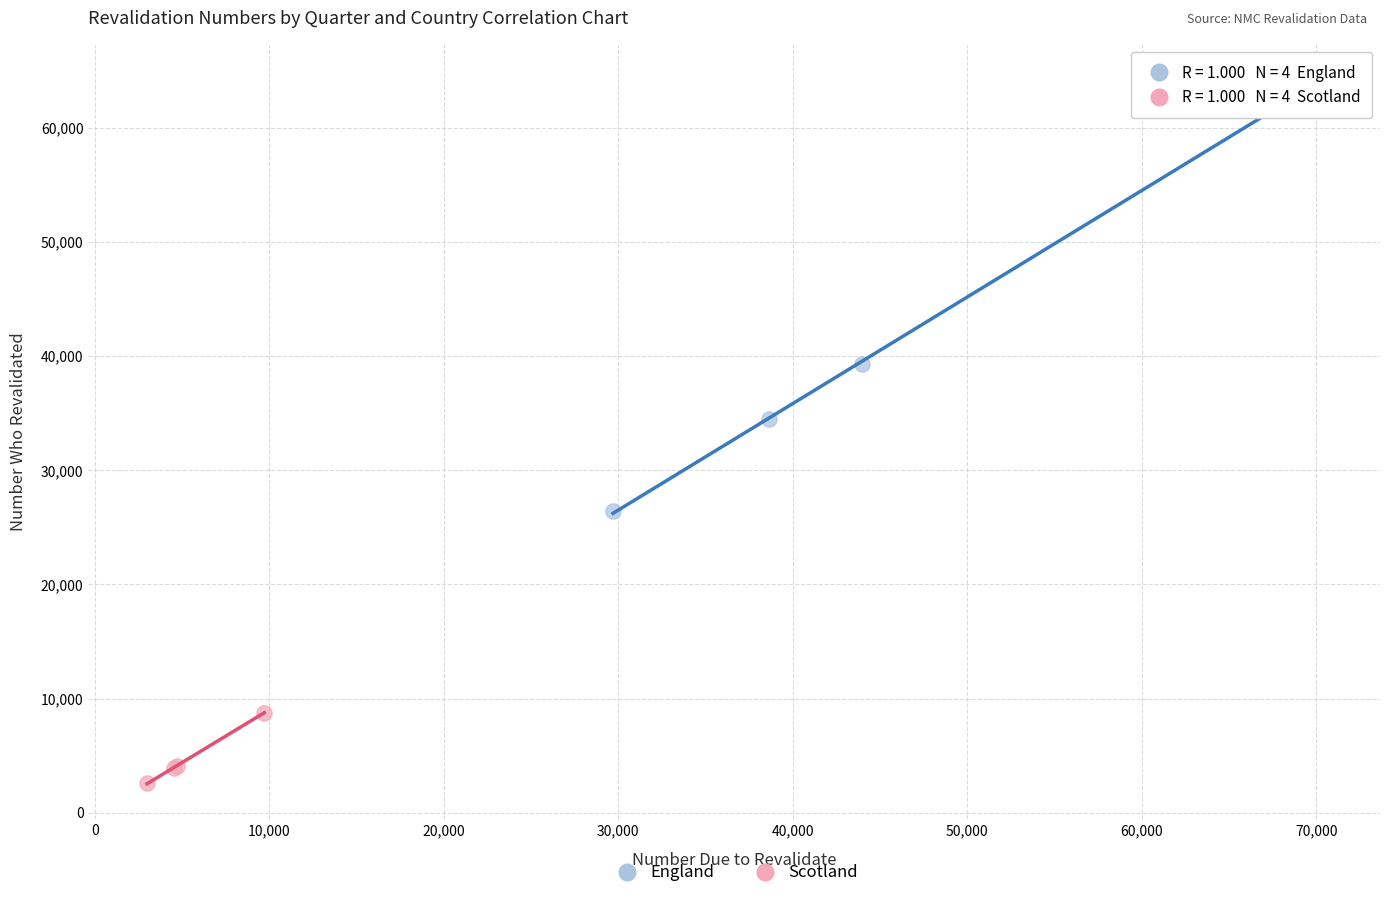

Which series reaches the minimum Y coordinate?

Scotland